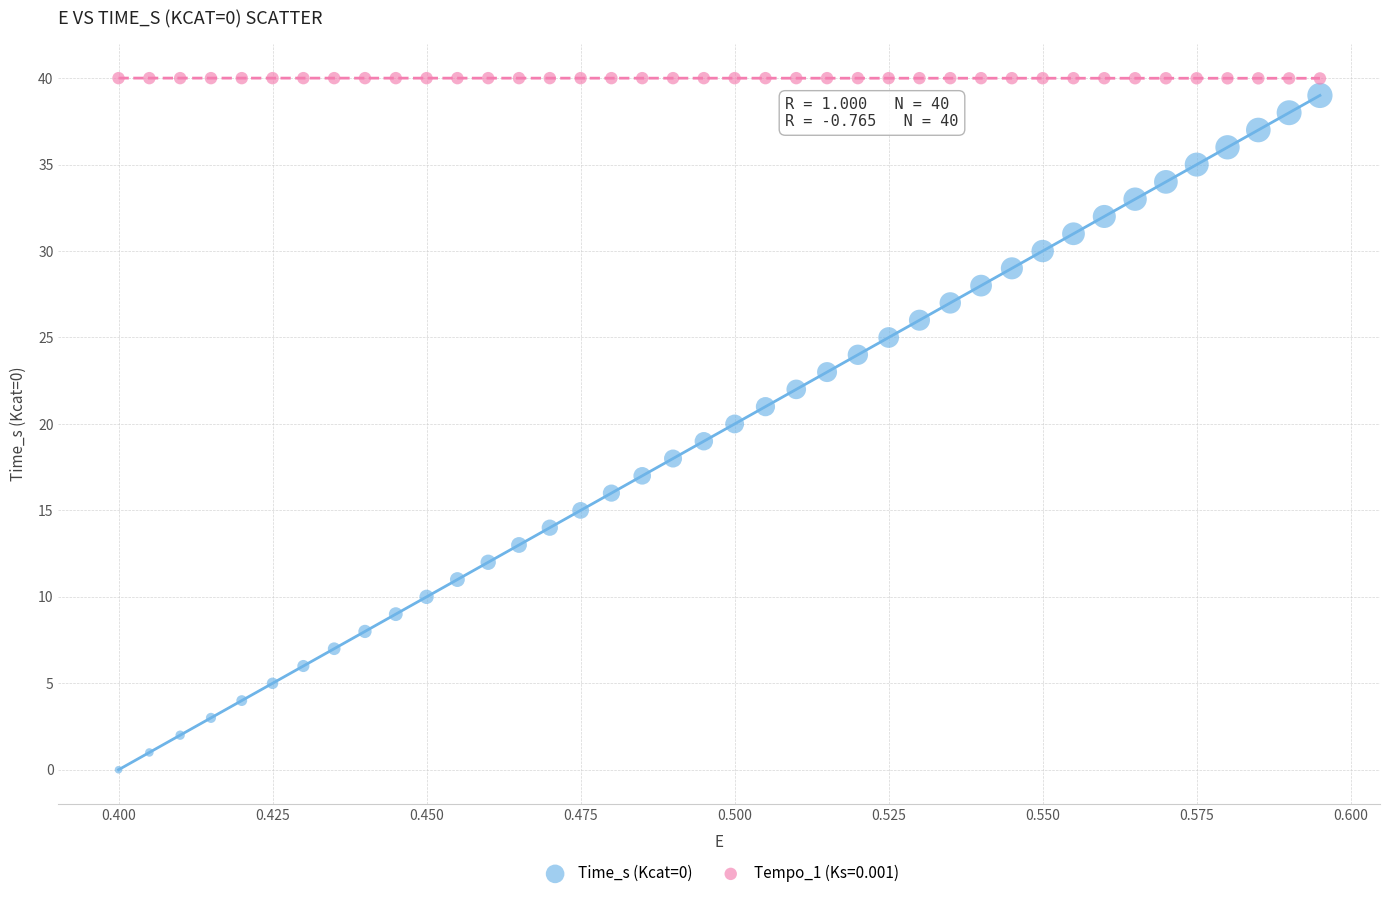

Which series has the widest spread of Y values?

Time_s (Kcat=0)